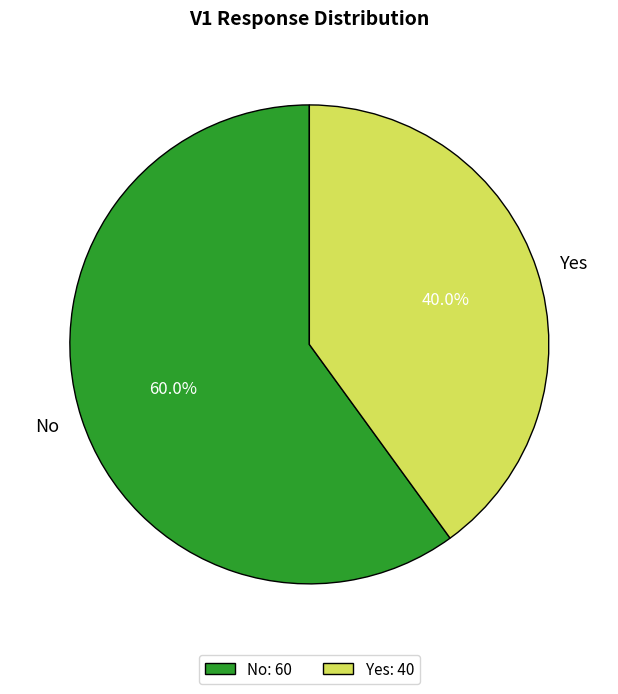

Which slice is the smallest?

Yes